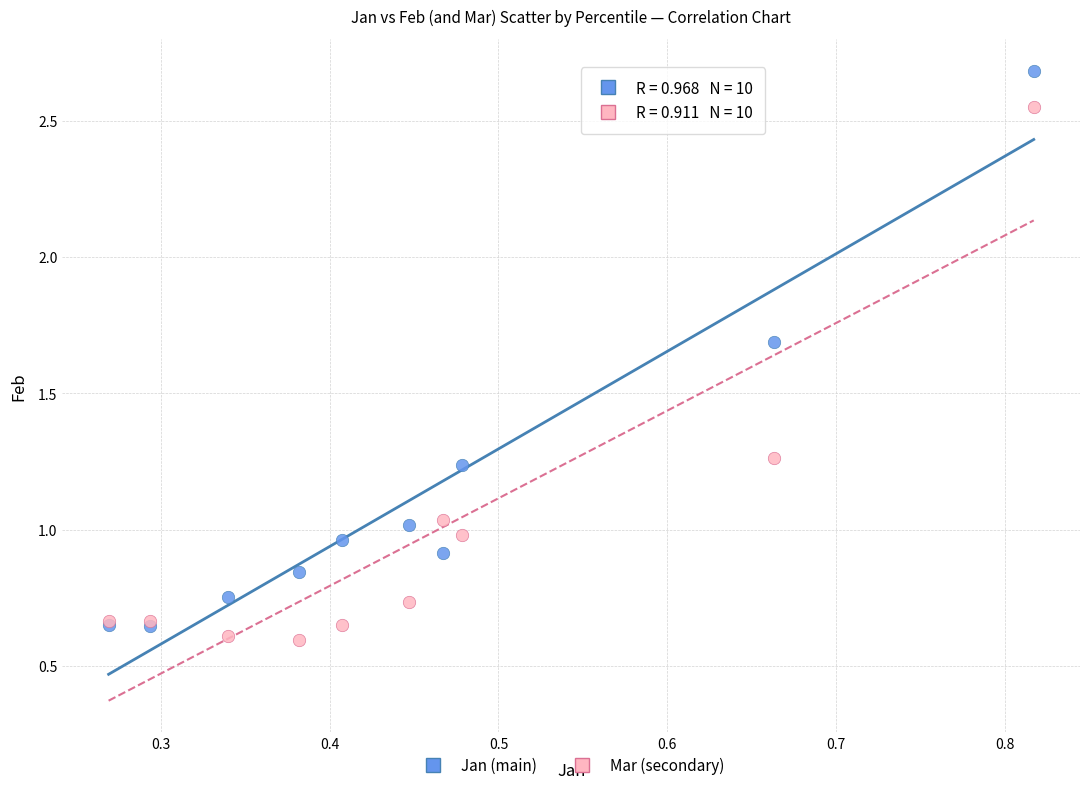

What are all the series names shown in the legend?

Jan (main), Mar (secondary)